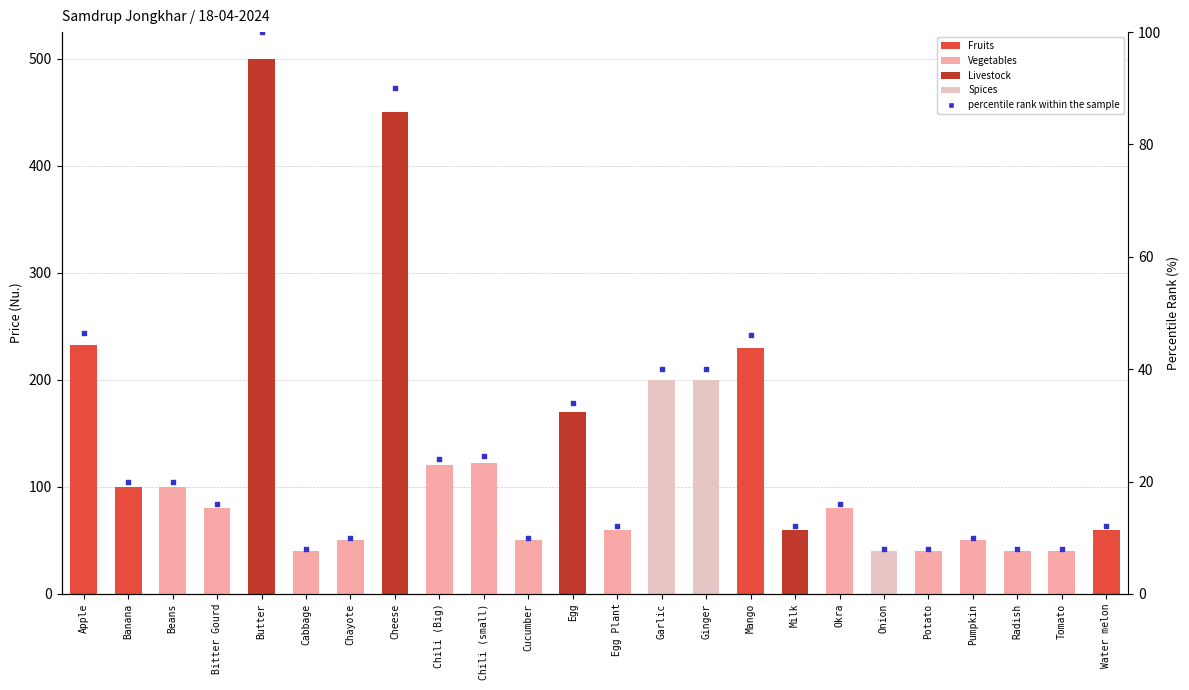

Which series has the largest total across all categories?

Average Retail Price